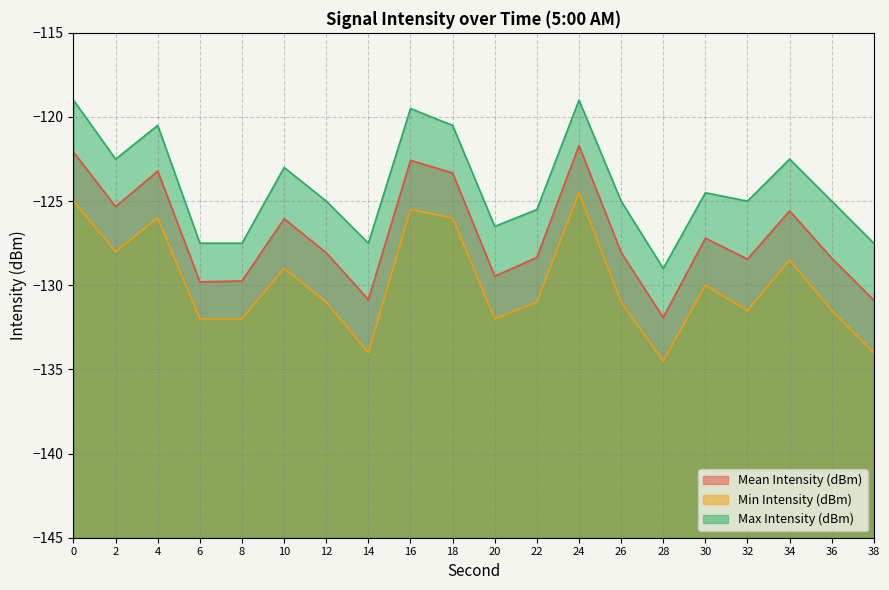

True or false: Max Intensity (dBm) and Min Intensity (dBm) intersect in this chart.

False